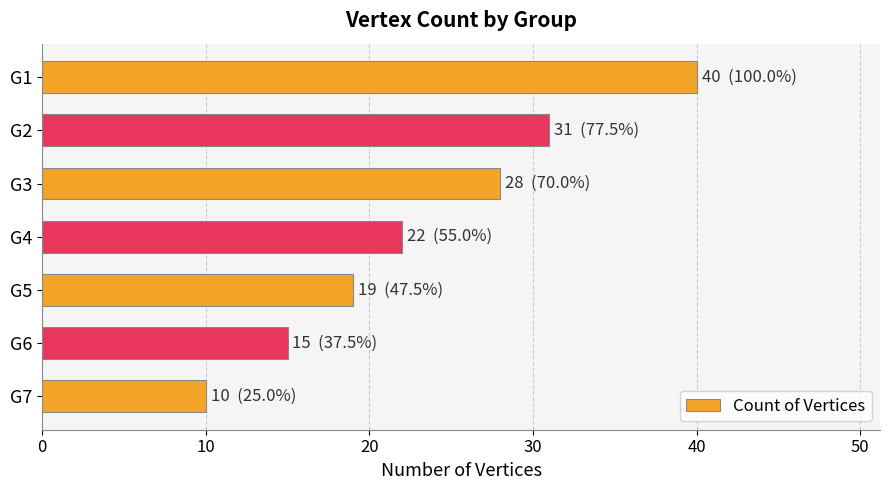

Reading top to bottom, transcribe all the data shown in this chart.

40	31	28	22	19	15	10